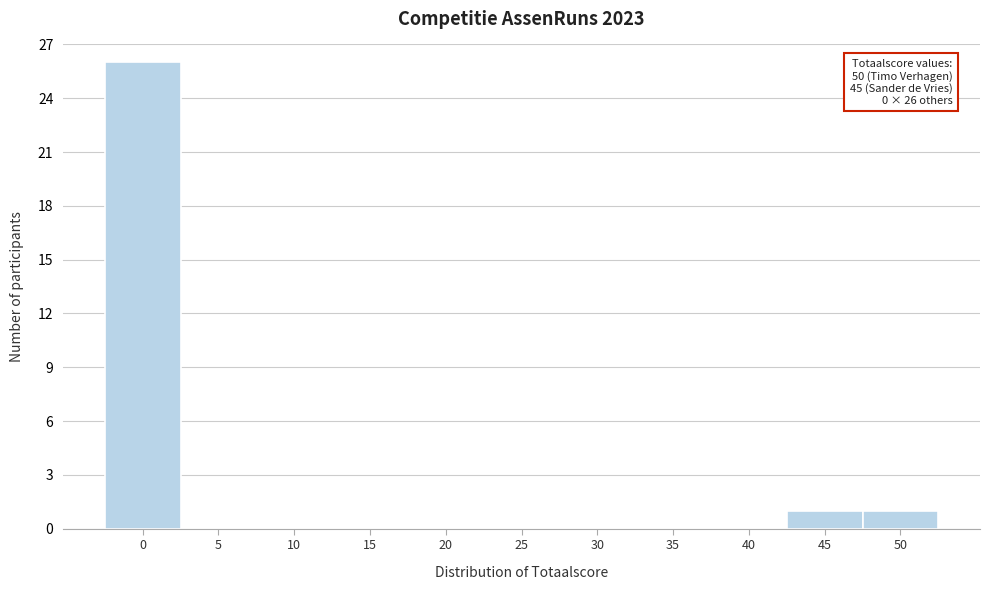

Reading right to left, extract all data points from this chart.

50=1	45=1	40=0	35=0	30=0	25=0	20=0	15=0	10=0	5=0	0=26